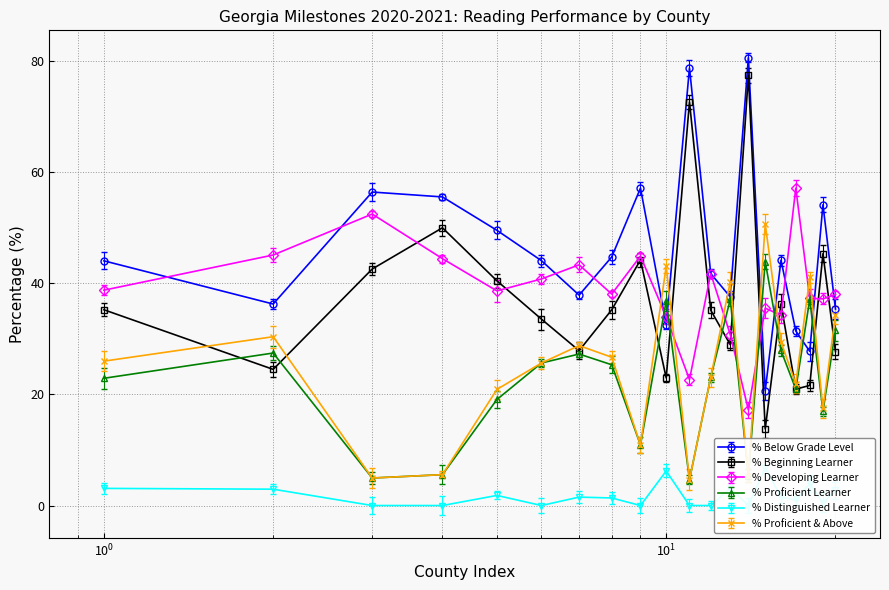

True or false: % Below Grade Level has more than 0 points higher than both neighbors.

True